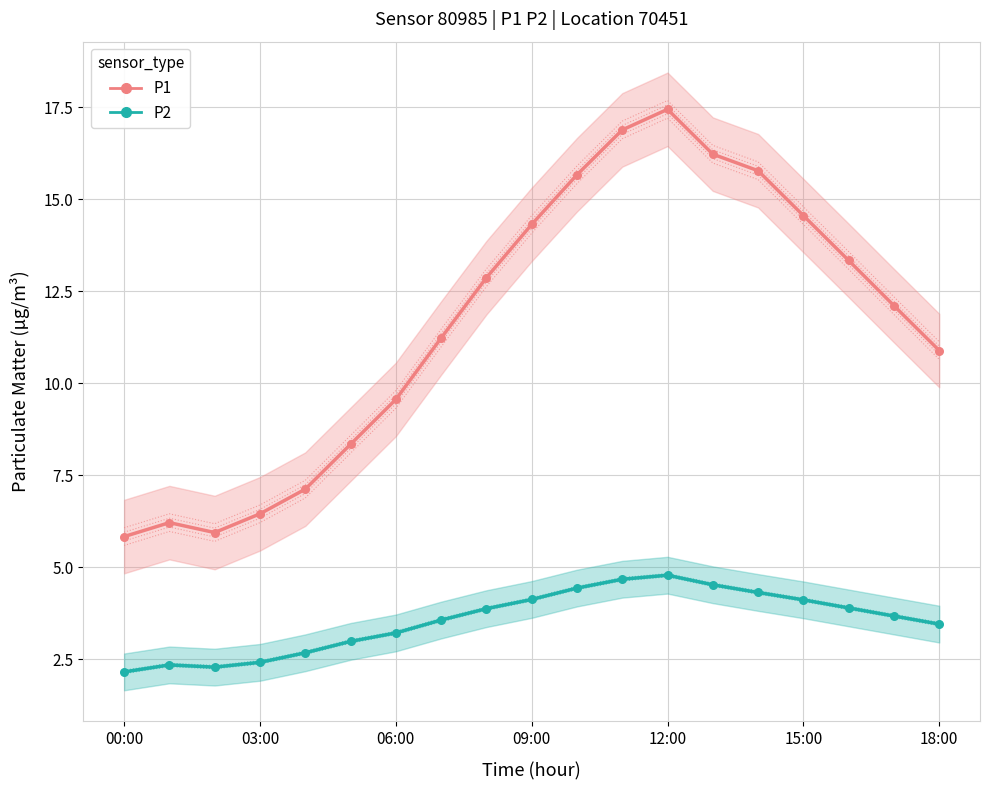

Which series has the largest Y range (max minus min)?

P1